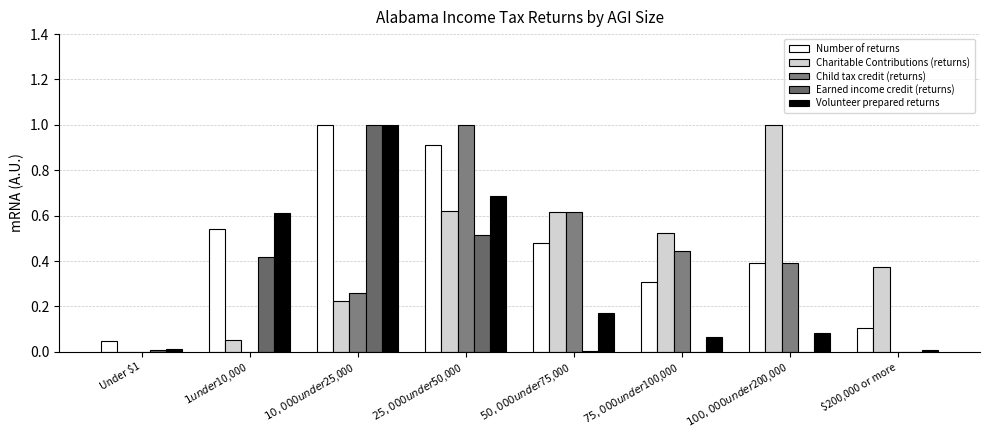

Reading left to right, list all the values displayed in this chart.

Number of returns: 0.0	0.5	1.0	0.9	0.5	0.3	0.4	0.1
Charitable Contributions (returns): 0.0	0.1	0.2	0.6	0.6	0.5	1.0	0.4
Child tax credit (returns): 0.0	0.0	0.3	1.0	0.6	0.4	0.4	0.0
Earned income credit (returns): 0.0	0.4	1.0	0.5	0.0	0.0	0.0	0.0
Volunteer prepared returns: 0.0	0.6	1.0	0.7	0.2	0.1	0.1	0.0